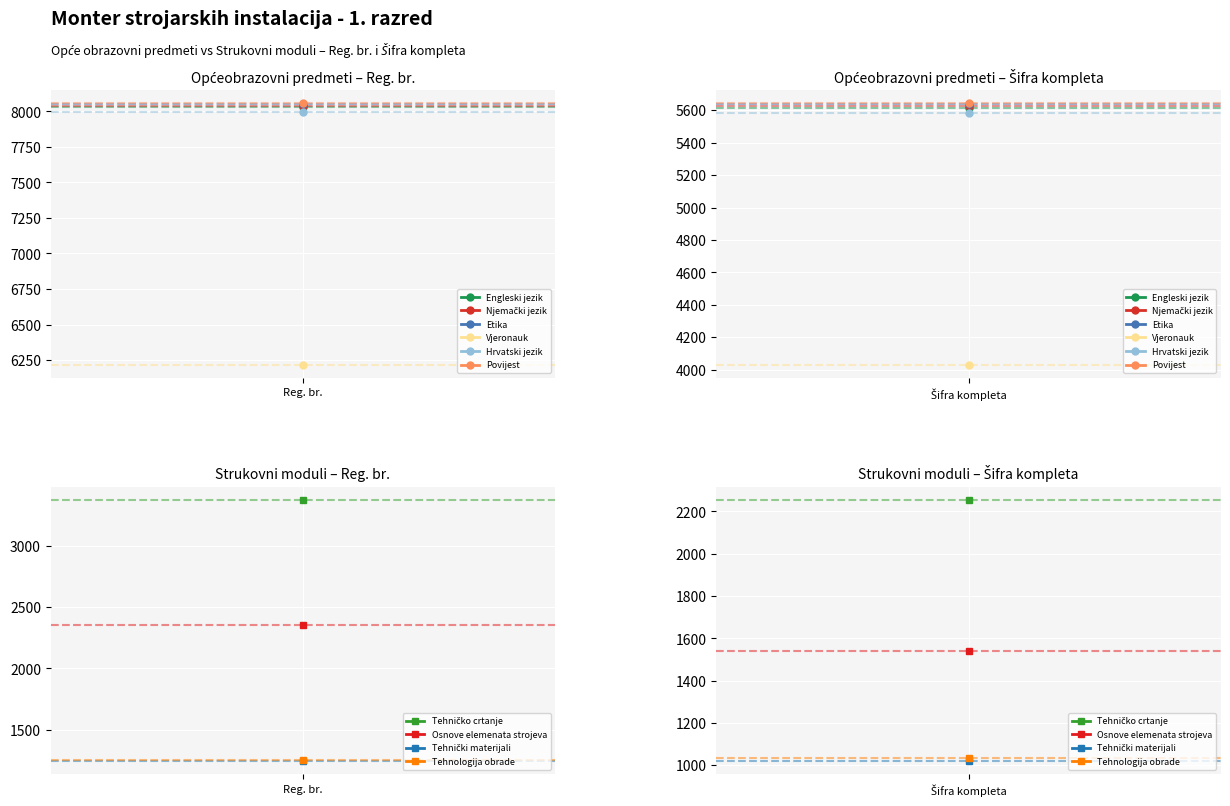

The Hrvatski jezik series shows 7997 at Reg. br.. True or false?

True